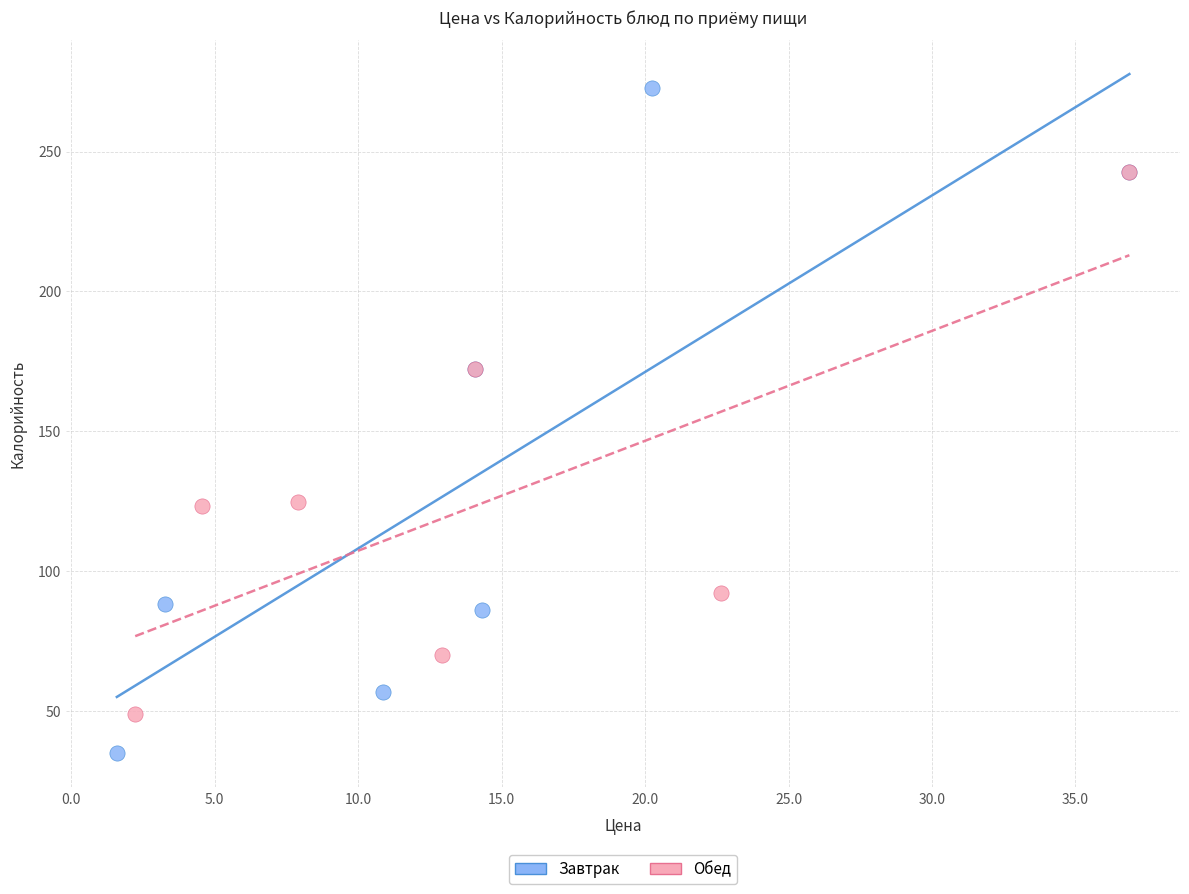

What are all the series names shown in the legend?

Завтрак, Обед